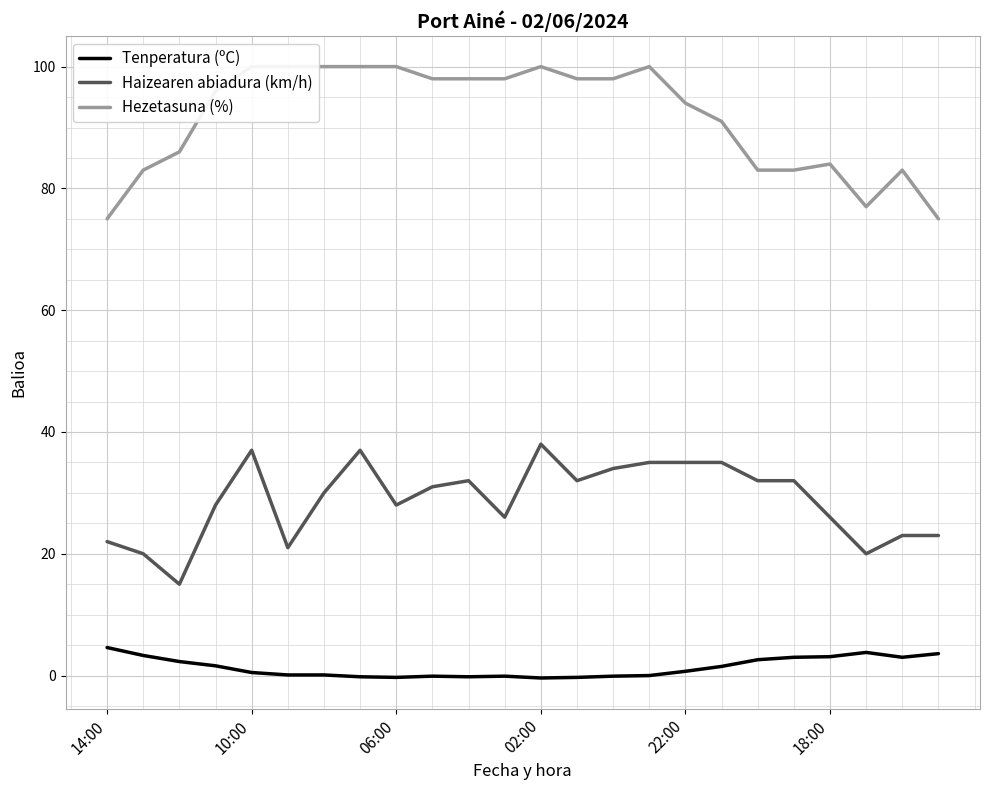

Which category has the highest value in the Tenperatura (ºC) series?

14:00